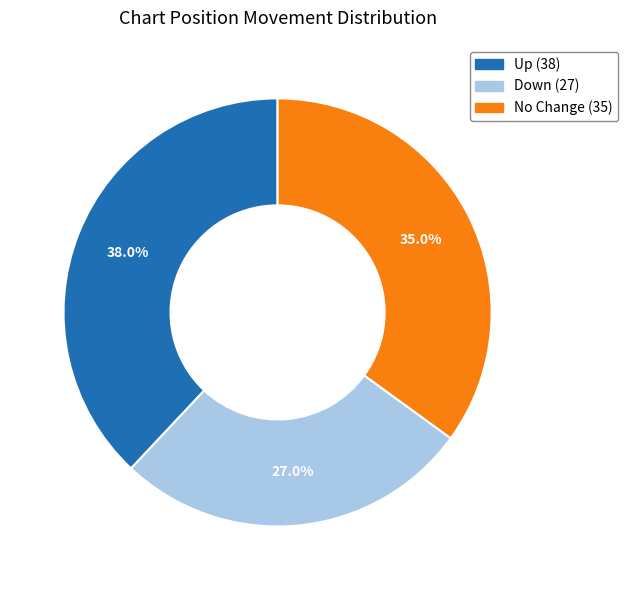

Does any single category account for the majority?

No